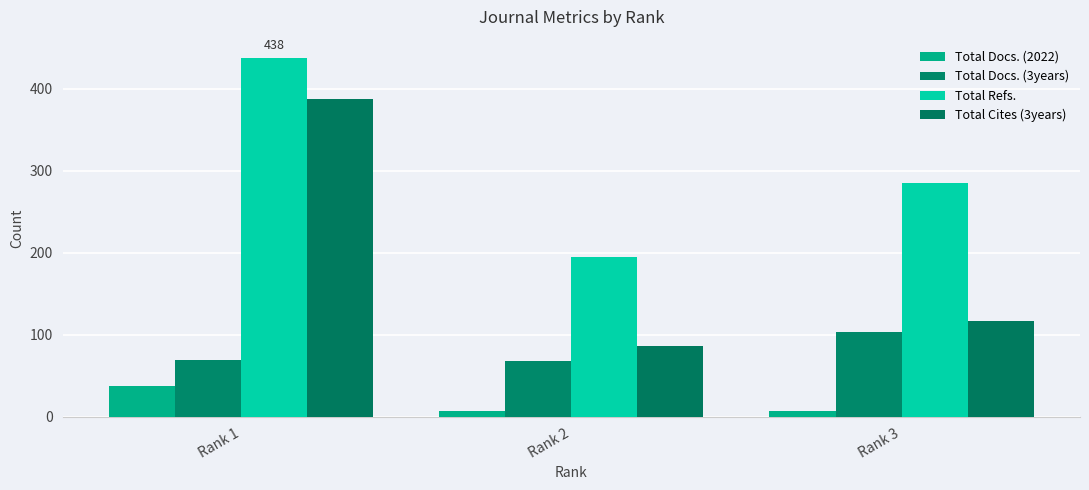

How many categories are shown in the chart?

3